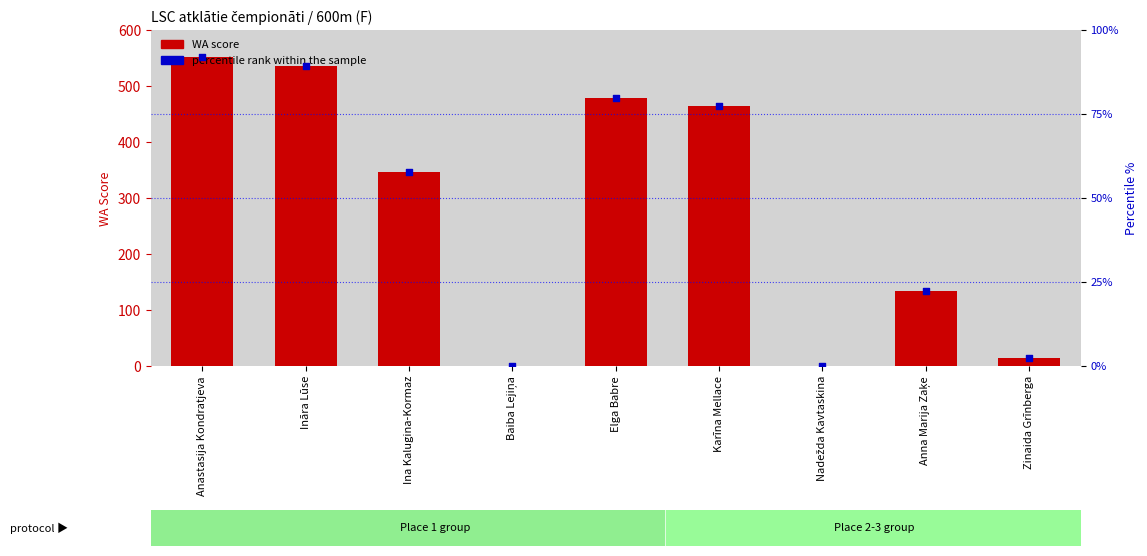

Which series has the largest Y range (max minus min)?

WA score